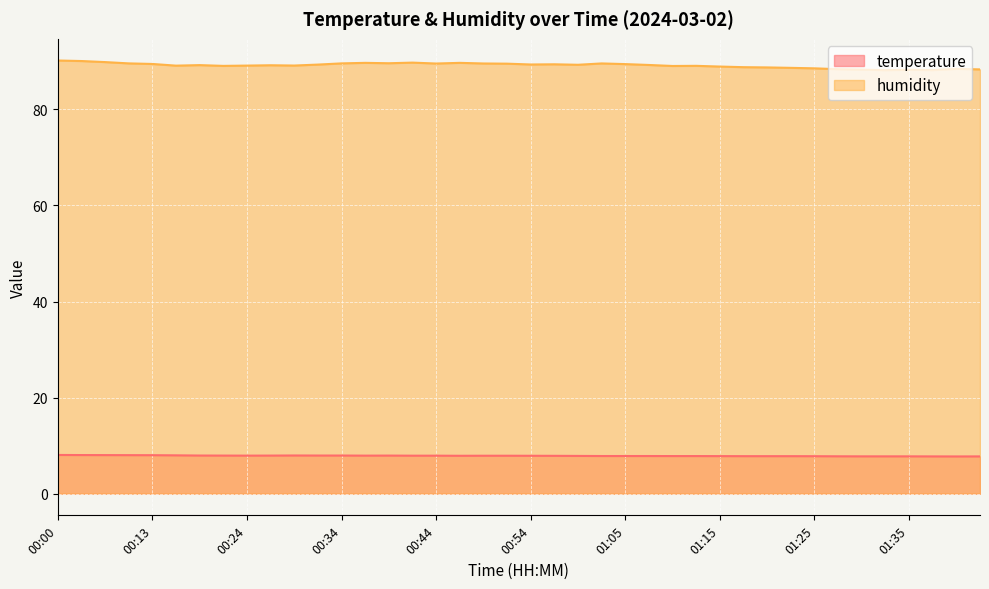

Between 00:42 and 01:40, which is larger?

00:42